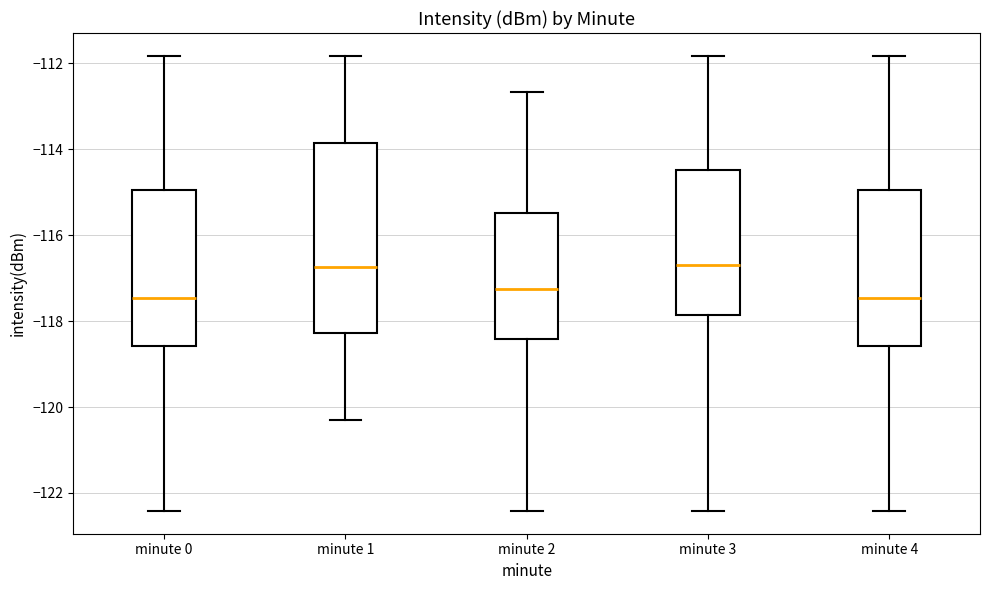

Reading left to right, read every box against the y-axis: the position of its median line, the range the box covers, and the ends of its whiskers. The values are not printed on the chart, so give them approximately, as read against the axis.

minute 0: median -117.4, box -118.6 to -115.0, whiskers -122.4 to -111.8
minute 1: median -116.8, box -118.2 to -113.8, whiskers -120.4 to -111.8
minute 2: median -117.2, box -118.4 to -115.4, whiskers -122.4 to -112.6
minute 3: median -116.8, box -117.8 to -114.4, whiskers -122.4 to -111.8
minute 4: median -117.4, box -118.6 to -115.0, whiskers -122.4 to -111.8